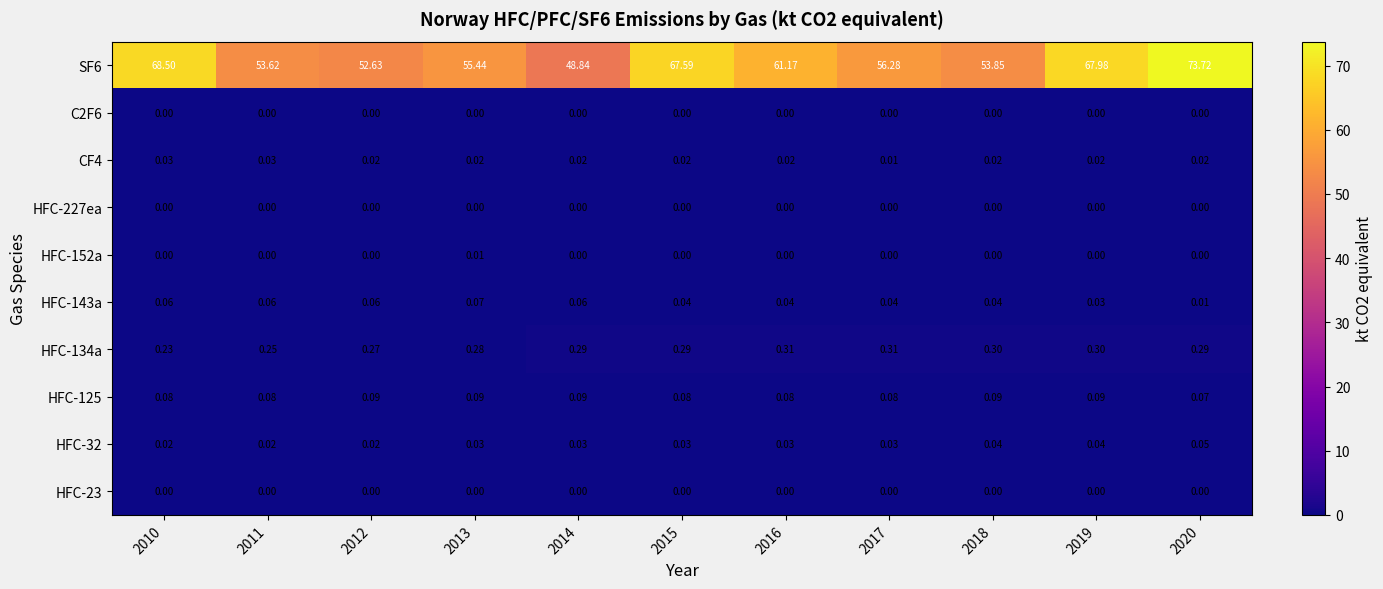

Which series has the largest range (max minus min)?

SF6